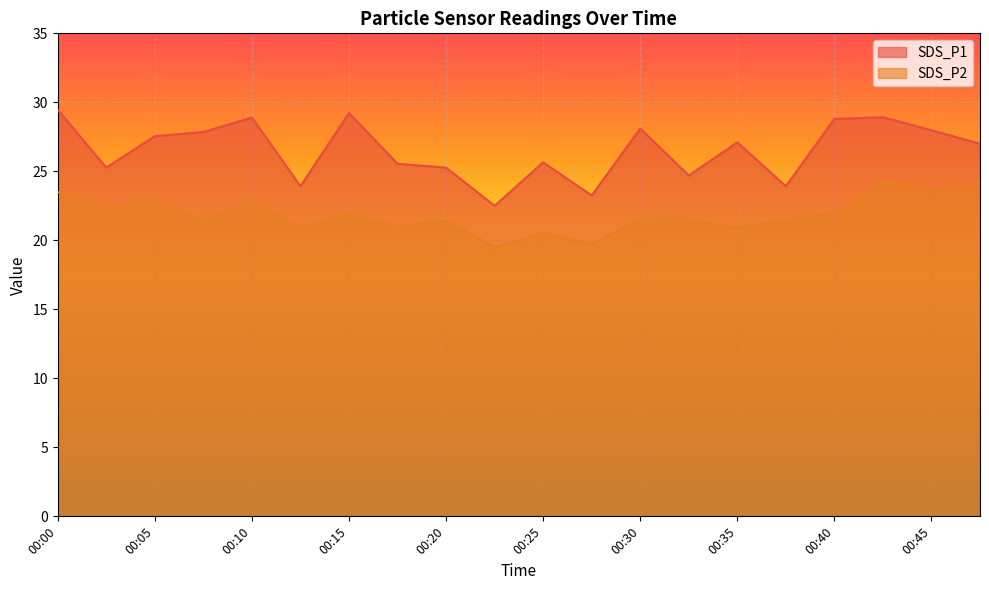

List the series in order of their overall mean, highest first.

SDS_P1, SDS_P2